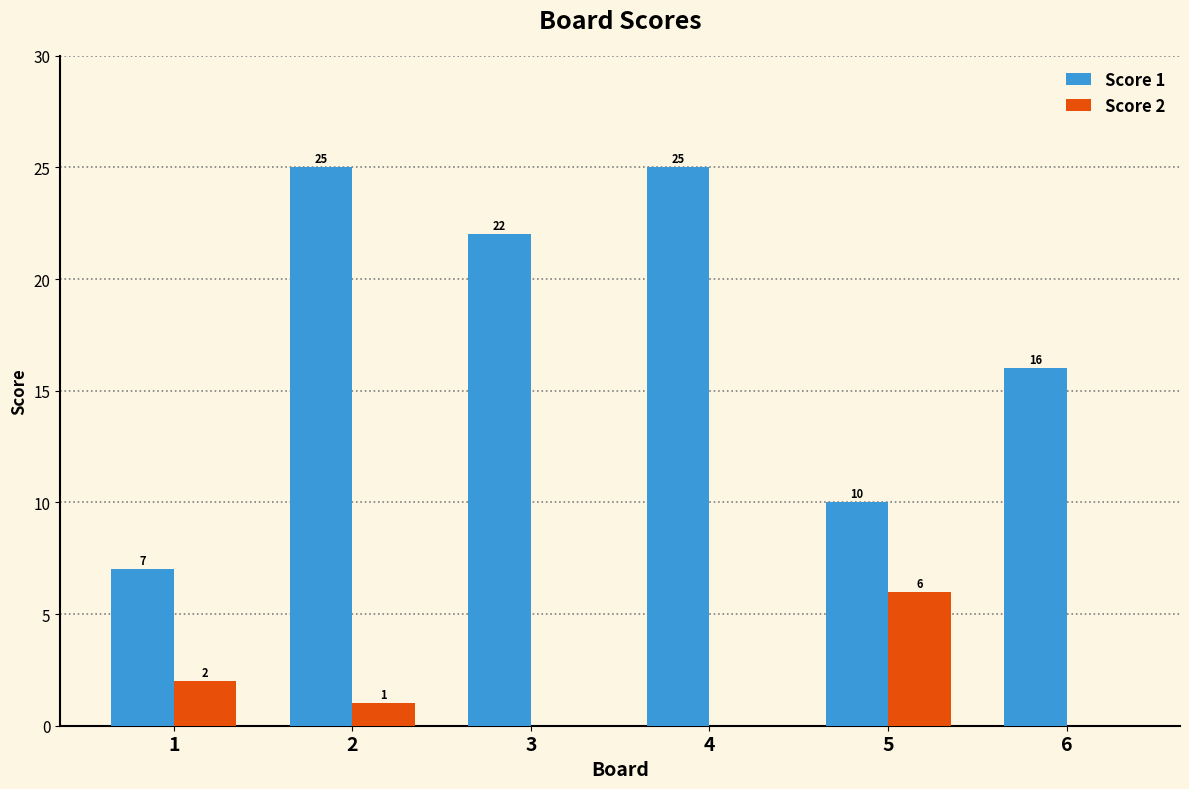

Count the number of data series in this chart.

2